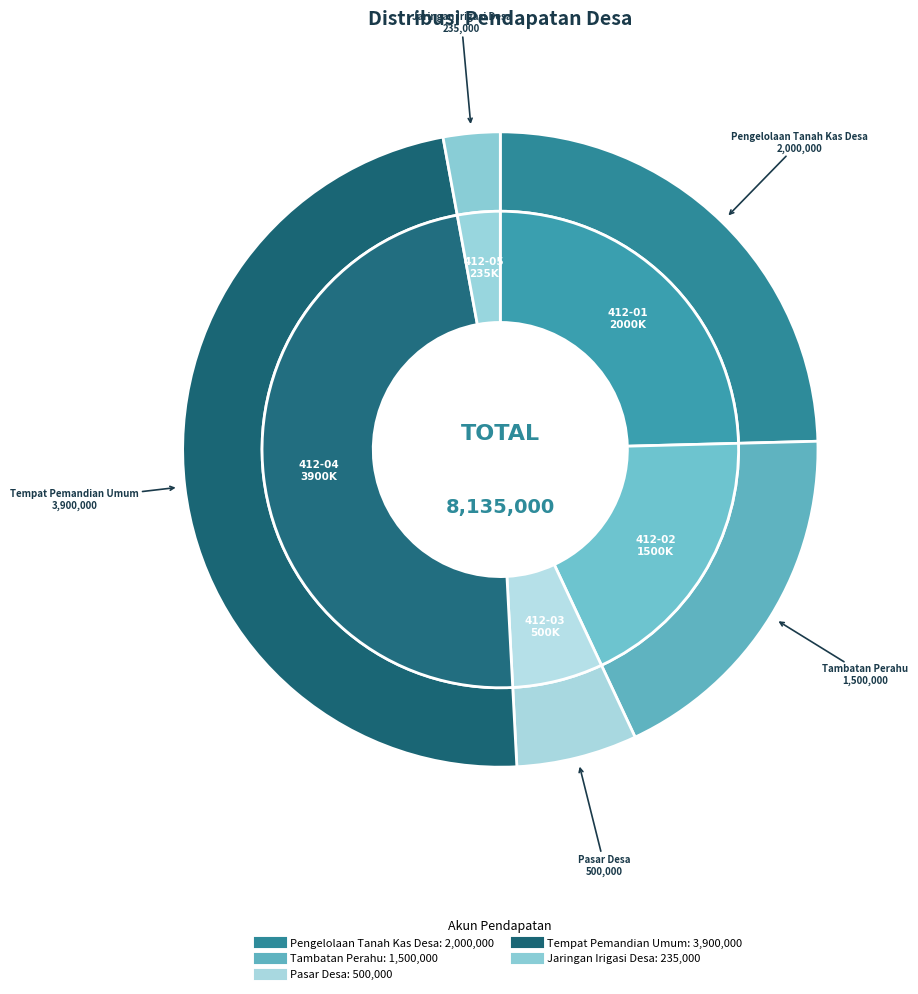

To the nearest percent, what is the average slice percentage?

20%